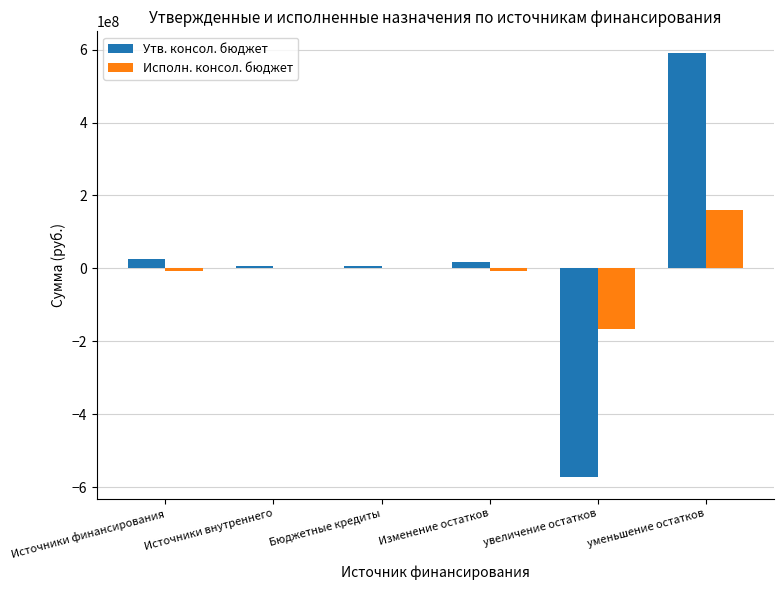

What is the sum of all Исполн. консол. бюджет values?

-23397296.7